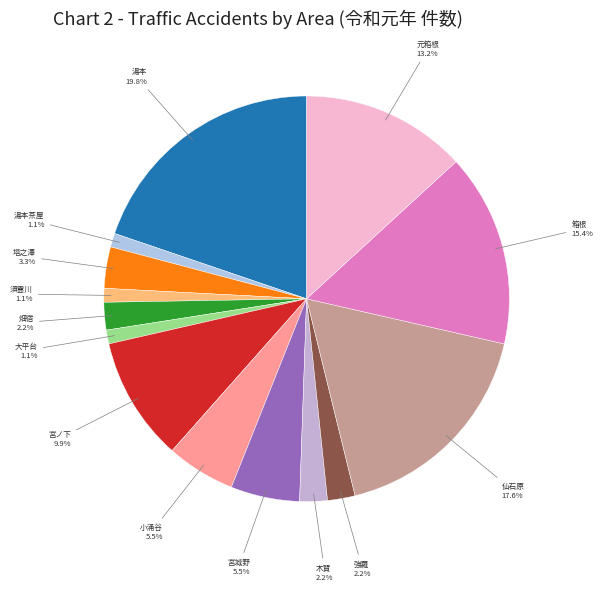

What is the largest slice in the pie chart?

湯本